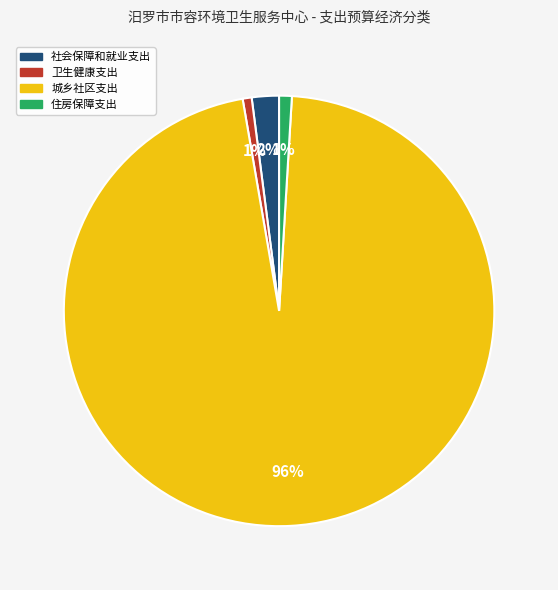

Which has a higher value, 社会保障和就业支出 or 卫生健康支出?

社会保障和就业支出